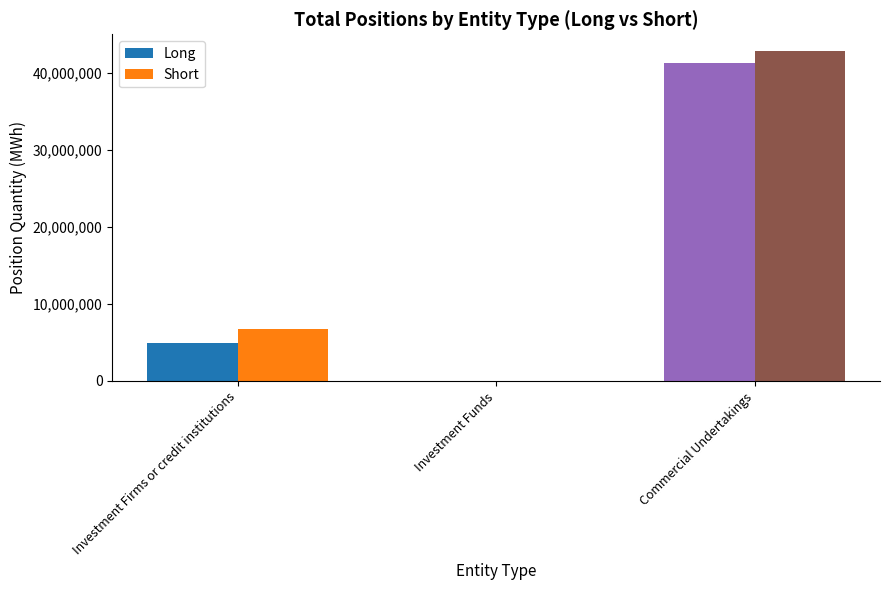

How many groups of bars are there?

3